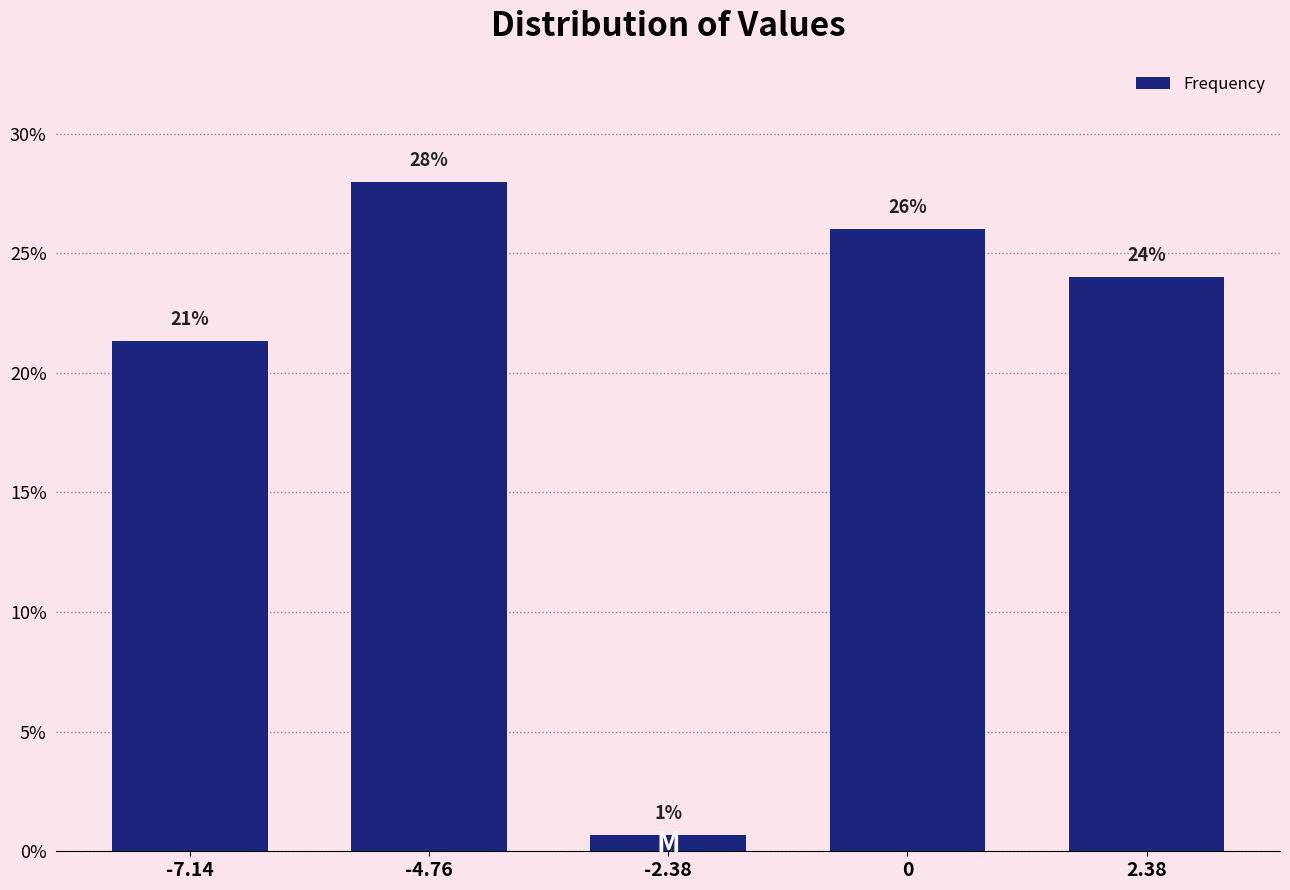

What position from the left is -7.14?

1